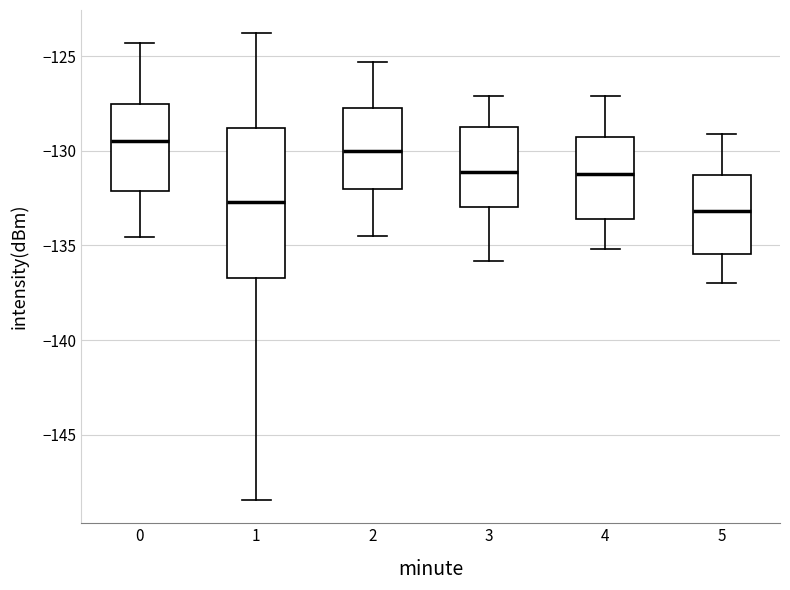

Comparing the boxes themselves (not the whiskers), which one is the tallest?

1